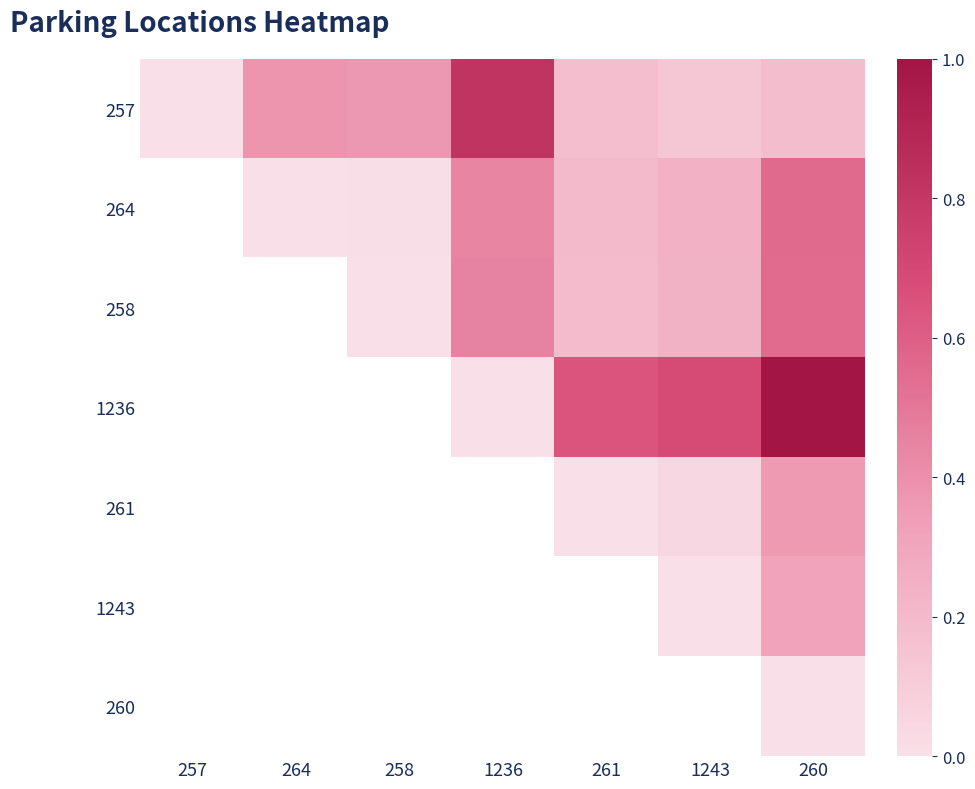

The 1236 series shows 0.9 at 261. True or false?

False